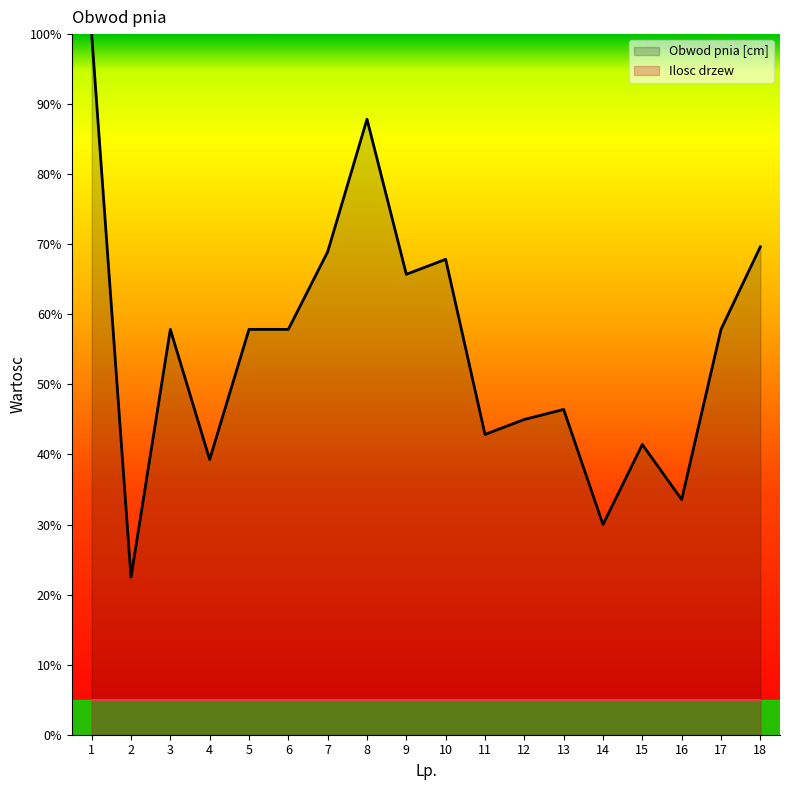

Which series has the largest total across all categories?

Obwod pnia [cm]